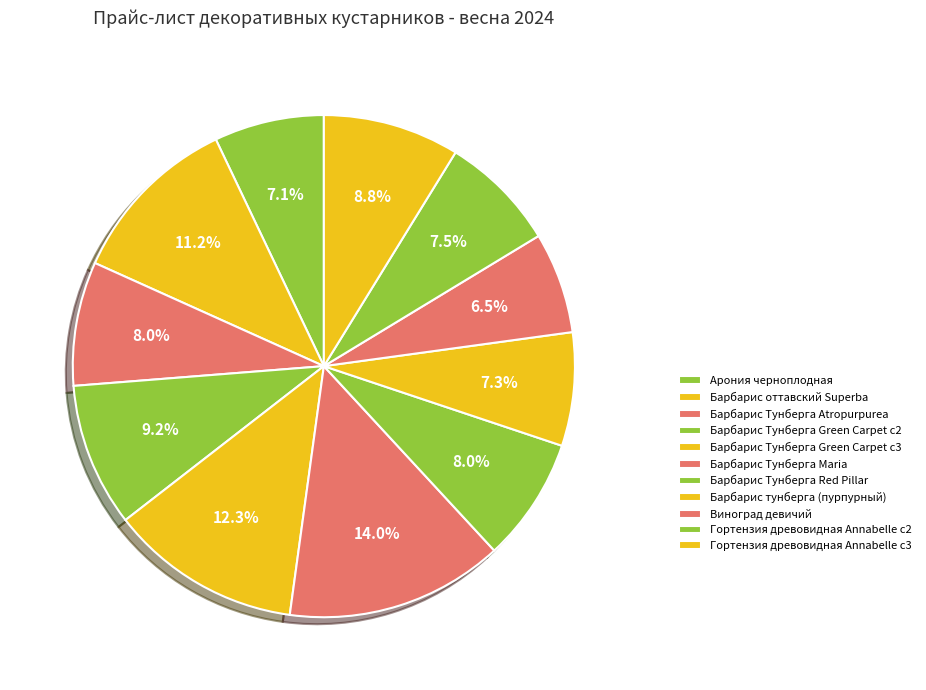

How many segments does this pie chart have?

11